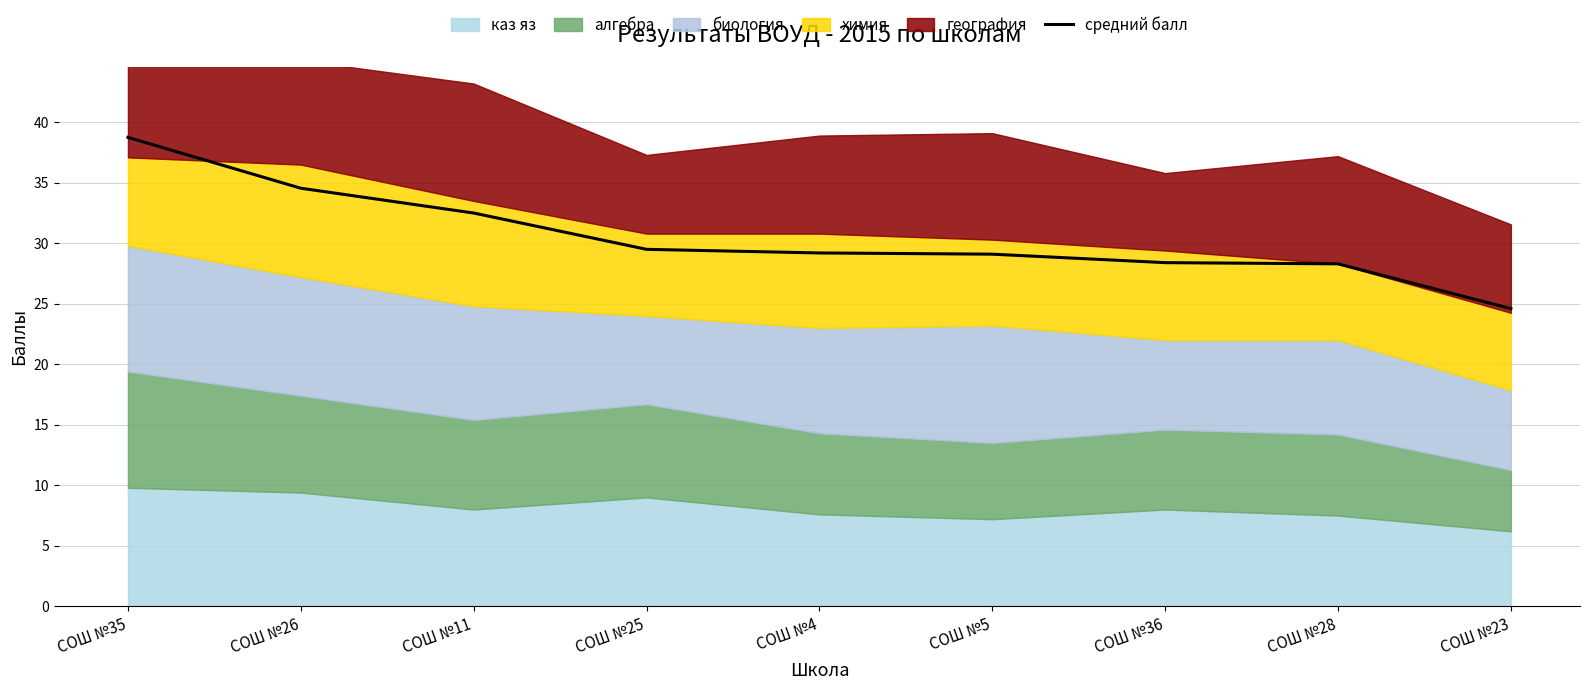

Reading left to right, extract all data points from this chart.

38.8	34.5	32.5	29.5	29.2	29.1	28.4	28.3	24.6